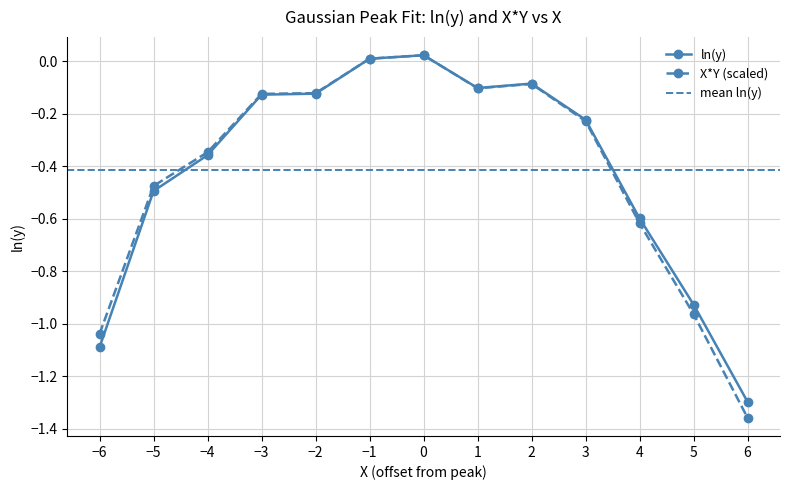

Read the ln(y) value at -6.

-1.1